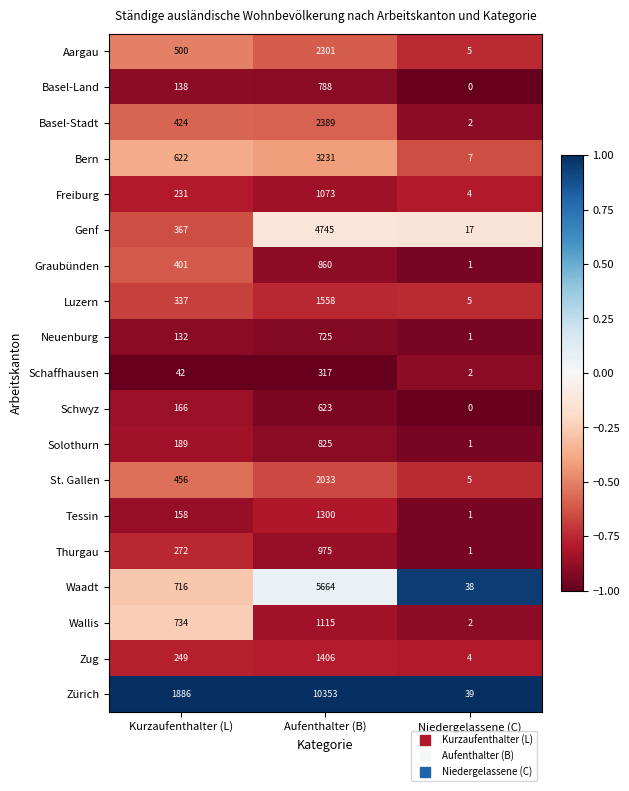

List the labels in order of Neuenburg value, smallest first.

Niedergelassene (C), Kurzaufenthalter (L), Aufenthalter (B)